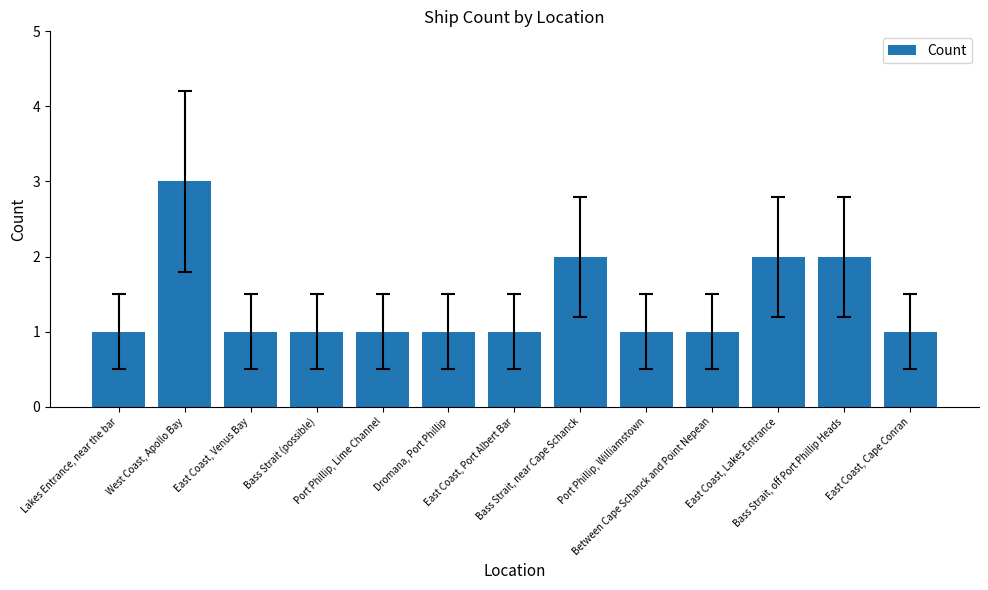

What is the label of the 2nd bar from the right?

Bass Strait, off Port Phillip Heads